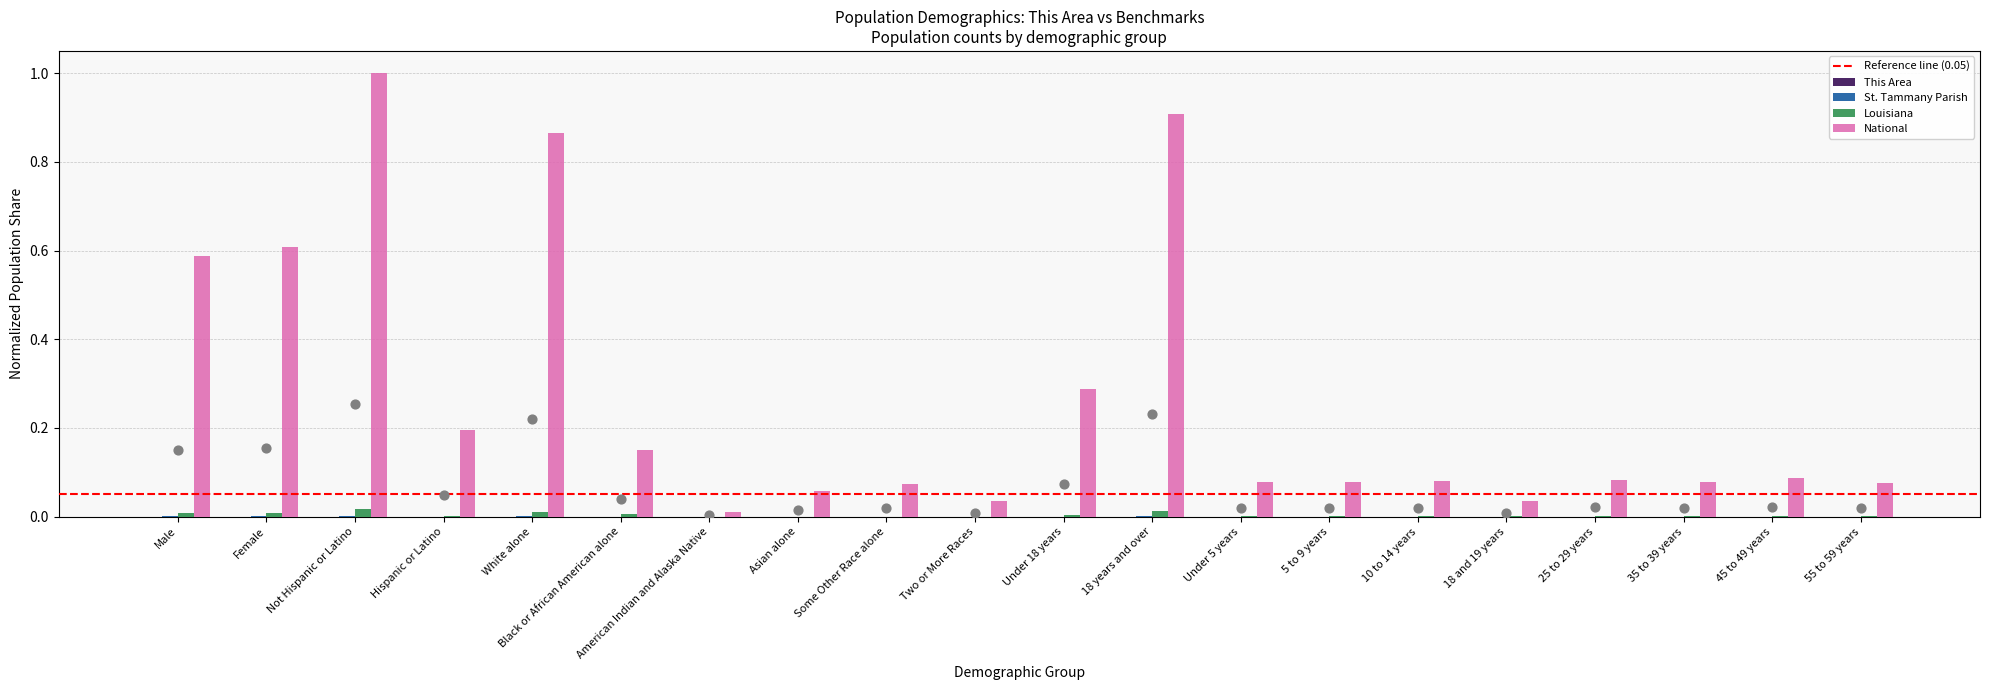

What is the total value across all series at 5 to 9 years?

0.1